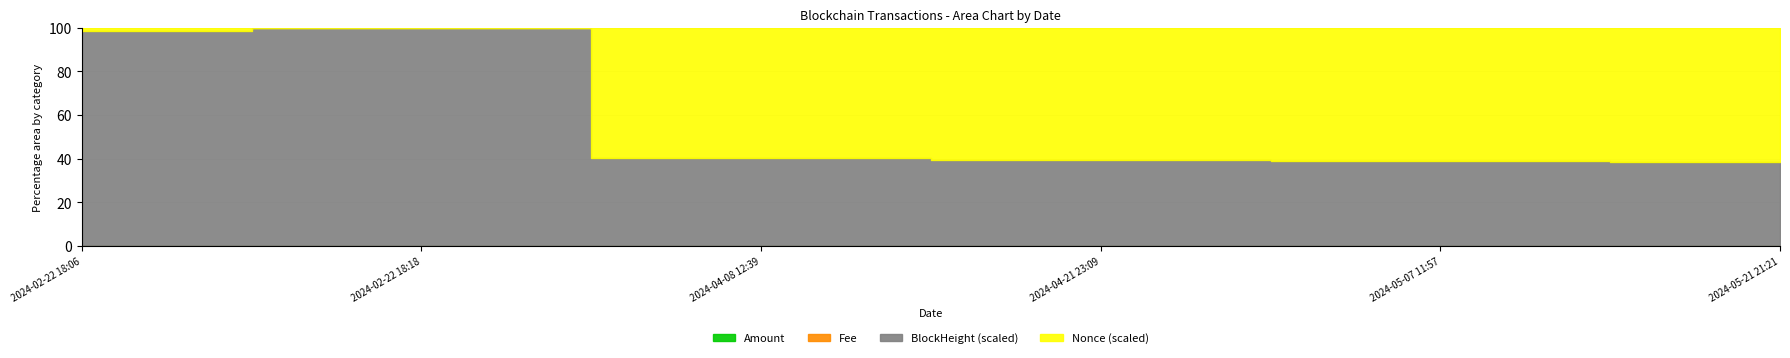

At how many categories does at least one series exceed 15?

6